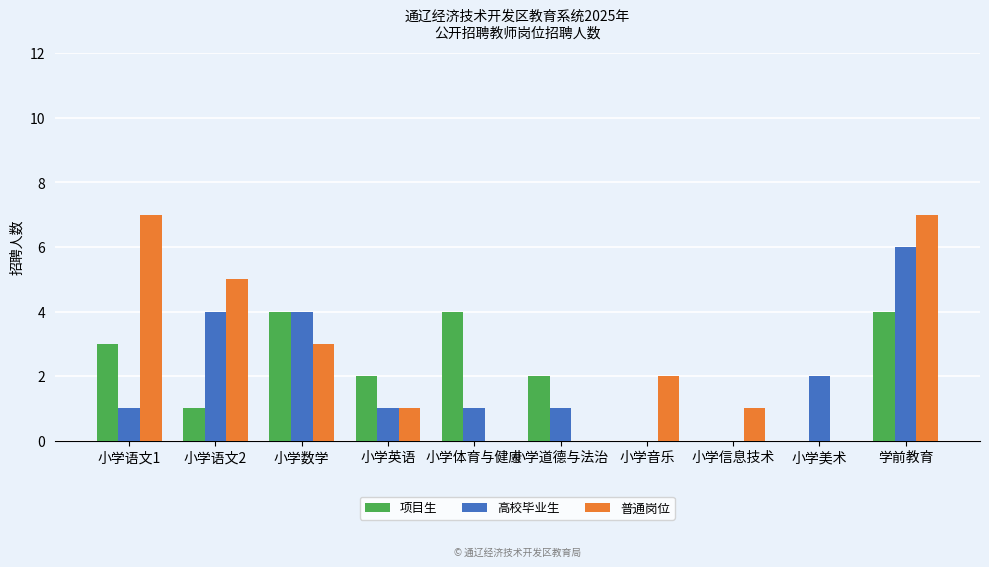

The 普通岗位 series shows 0 at 小学体育与健康. True or false?

True